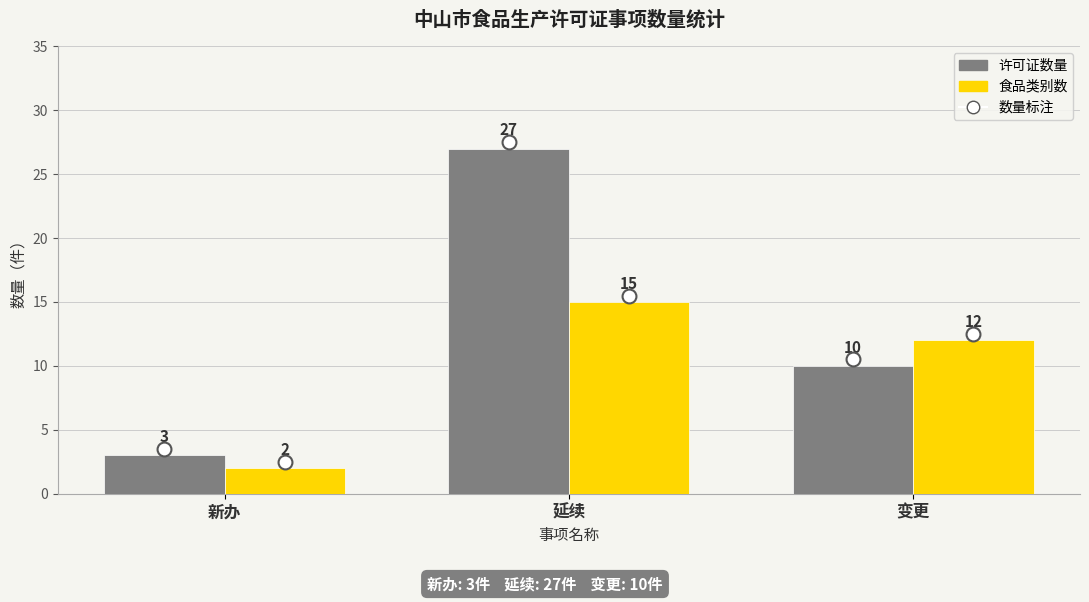

True or false: 许可证数量 has a value of 10 at 延续.

False